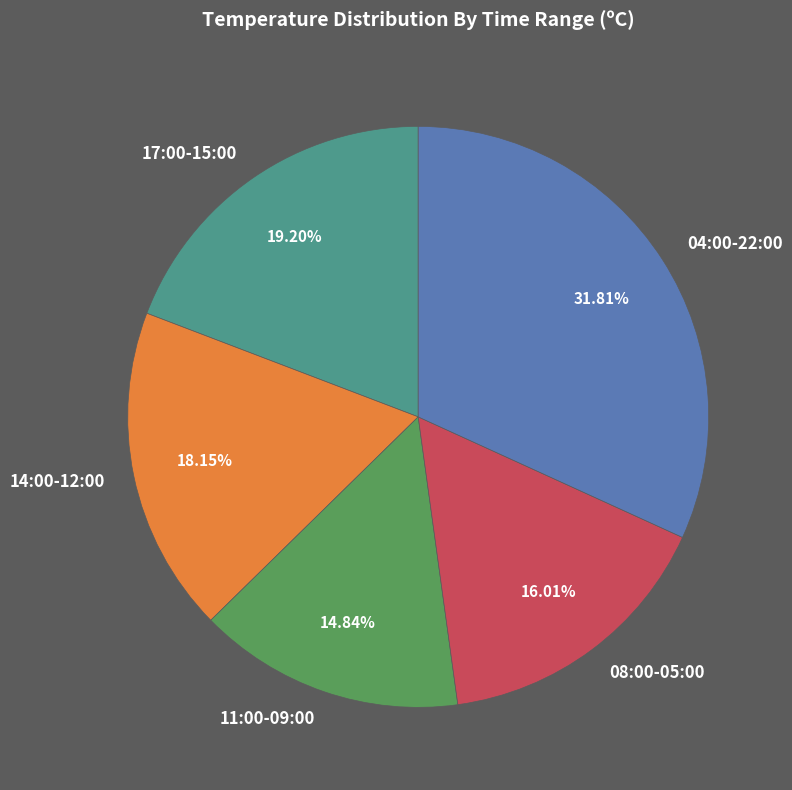

Which slice is the smallest?

11:00-09:00